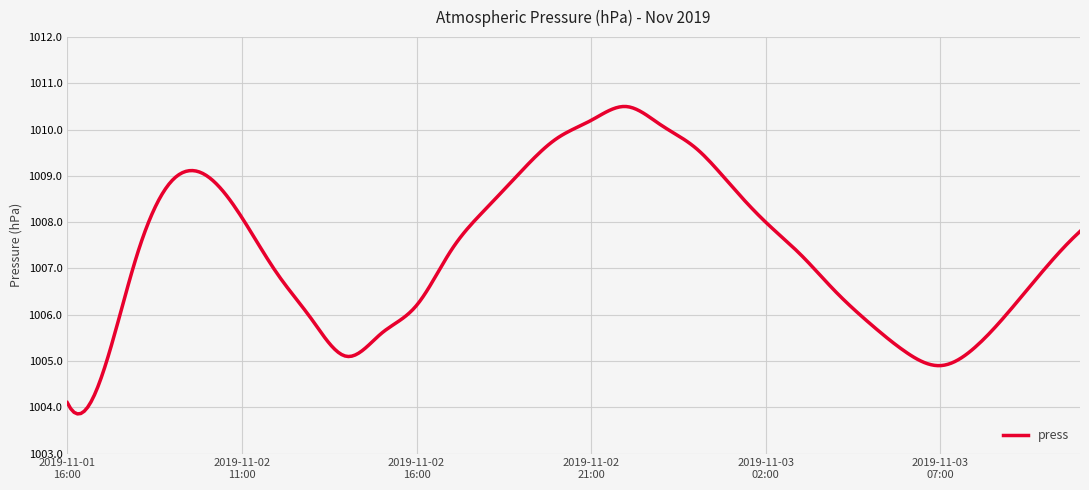

Does the chart have visible grid lines?

Yes